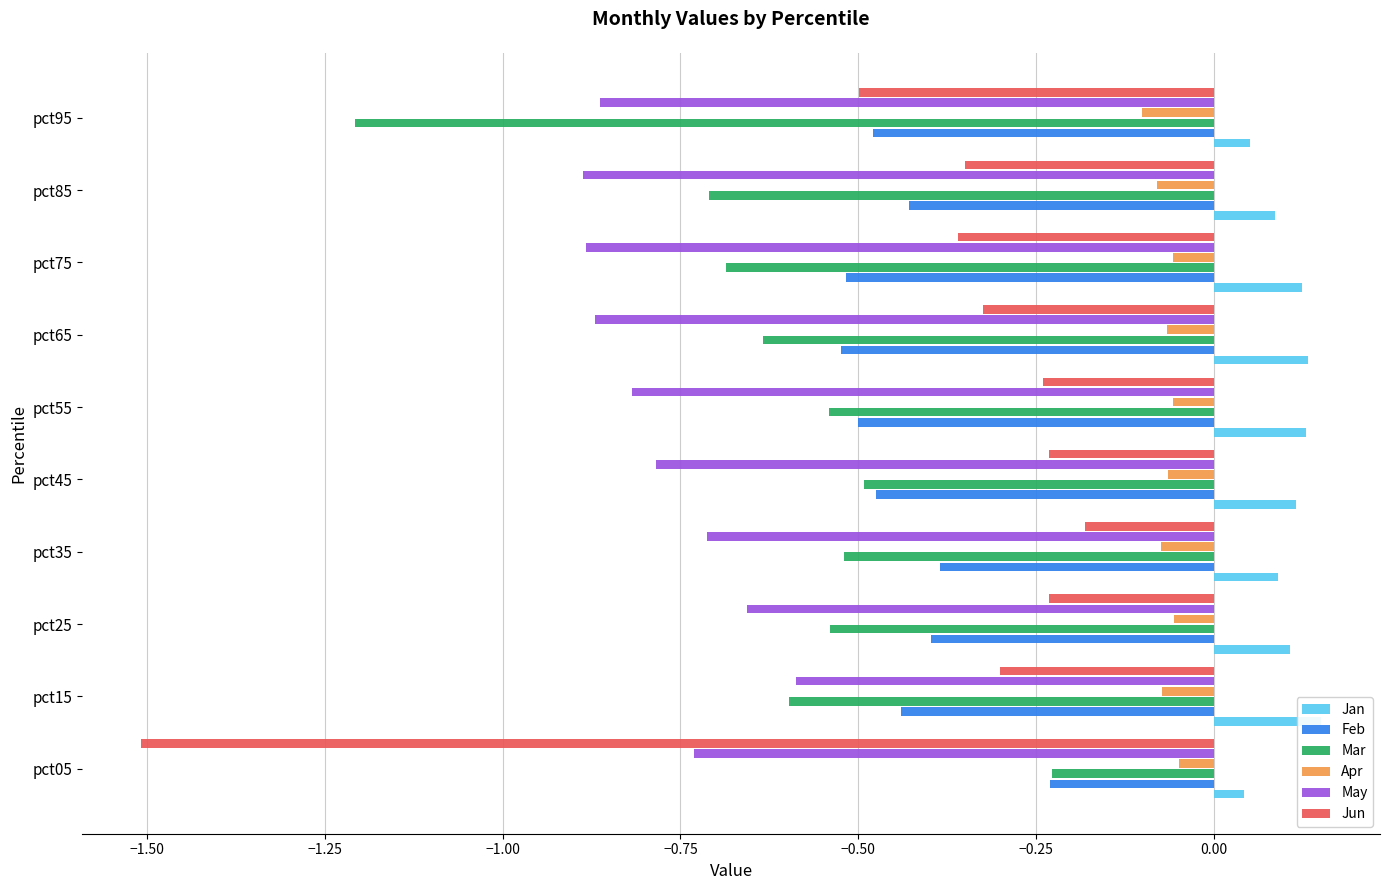

What is the sum of all Jan values?

1.0